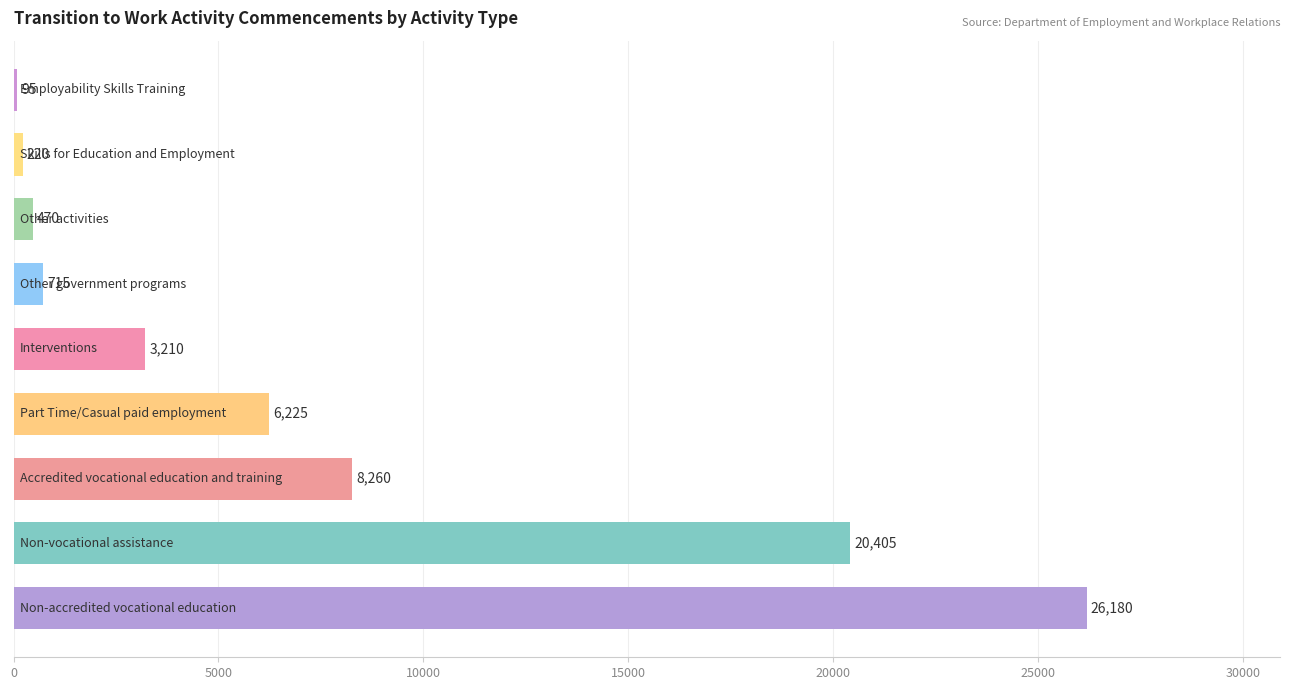

Reading bottom to top, what are all the values shown in this chart?

26180	20405	8260	6225	3210	715	470	220	95